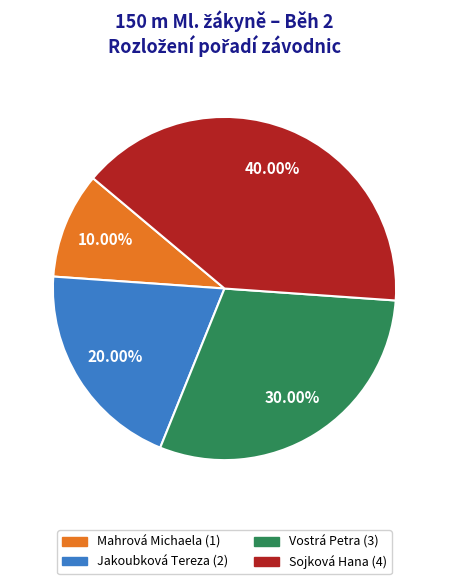

Which has a higher value, Mahrová Michaela or Sojková Hana?

Sojková Hana